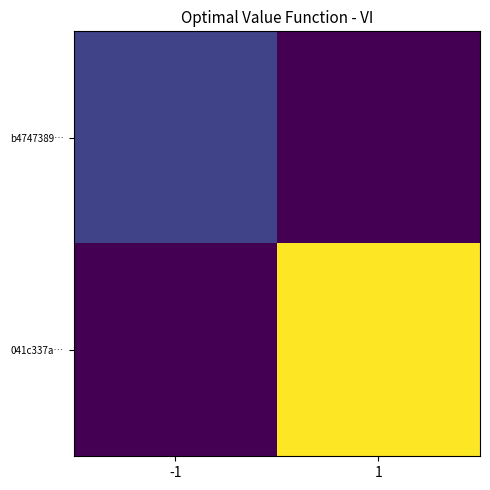

List the series in order of their overall mean, lowest first.

b4747389…, 041c337a…